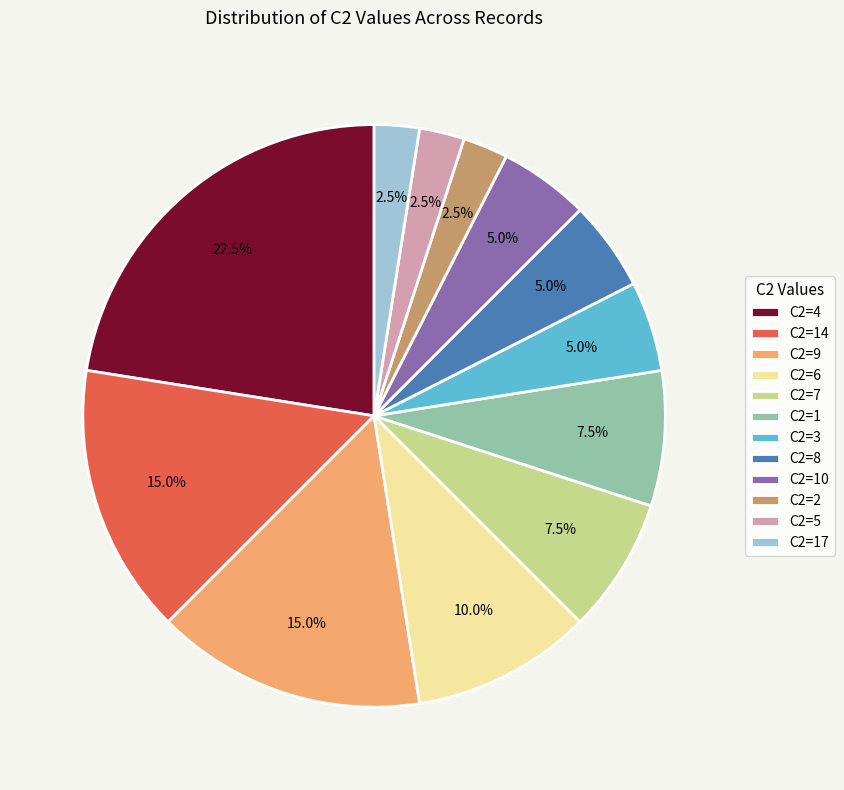

How many segments does this pie chart have?

12